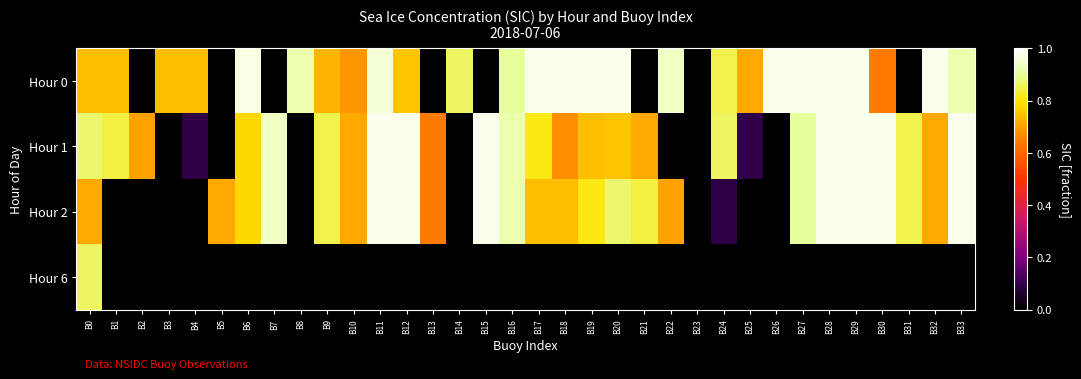

Reading left to right, what are all the values shown in this chart?

Hour 0: B0=0.7	B1=0.7	B2=0.0	B3=0.7	B4=0.7	B5=0.0	B6=1.0	B7=0.0	B8=0.9	B9=0.7	B10=0.7	B11=1.0	B12=0.8	B13=0.0	B14=0.9	B15=0.0	B16=0.9	B17=1.0	B18=1.0	B19=1.0	B20=1.0	B21=0.0	B22=0.9	B23=0.0	B24=0.8	B25=0.7	B26=1.0	B27=1.0	B28=1.0	B29=1.0	B30=0.6	B31=0.0	B32=1.0	B33=0.9
Hour 1: B0=0.9	B1=0.8	B2=0.7	B3=0.0	B4=0.1	B5=0.0	B6=0.8	B7=0.9	B8=0.0	B9=0.8	B10=0.7	B11=1.0	B12=1.0	B13=0.6	B14=0.0	B15=1.0	B16=0.9	B17=0.8	B18=0.7	B19=0.7	B20=0.8	B21=0.7	B22=0.0	B23=0.0	B24=0.9	B25=0.1	B26=0.0	B27=0.9	B28=1.0	B29=1.0	B30=1.0	B31=0.8	B32=0.7	B33=1.0
Hour 2: B0=0.7	B1=0.0	B2=0.0	B3=0.0	B4=0.0	B5=0.7	B6=0.8	B7=0.9	B8=0.0	B9=0.8	B10=0.7	B11=1.0	B12=1.0	B13=0.6	B14=0.0	B15=1.0	B16=0.9	B17=0.7	B18=0.7	B19=0.8	B20=0.9	B21=0.8	B22=0.7	B23=0.0	B24=0.1	B25=0.0	B26=0.0	B27=0.9	B28=1.0	B29=1.0	B30=1.0	B31=0.8	B32=0.7	B33=1.0
Hour 6: B0=0.9	B1=0.0	B2=0.0	B3=0.0	B4=0.0	B5=0.0	B6=0.0	B7=0.0	B8=0.0	B9=0.0	B10=0.0	B11=0.0	B12=0.0	B13=0.0	B14=0.0	B15=0.0	B16=0.0	B17=0.0	B18=0.0	B19=0.0	B20=0.0	B21=0.0	B22=0.0	B23=0.0	B24=0.0	B25=0.0	B26=0.0	B27=0.0	B28=0.0	B29=0.0	B30=0.0	B31=0.0	B32=0.0	B33=0.0